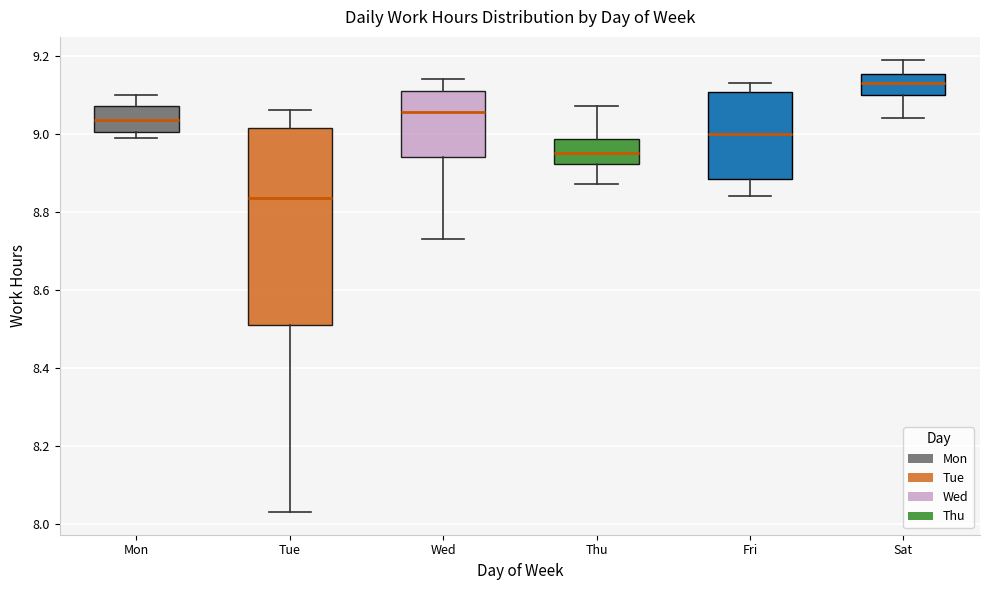

Comparing the boxes themselves (not the whiskers), which one is the tallest?

Tue